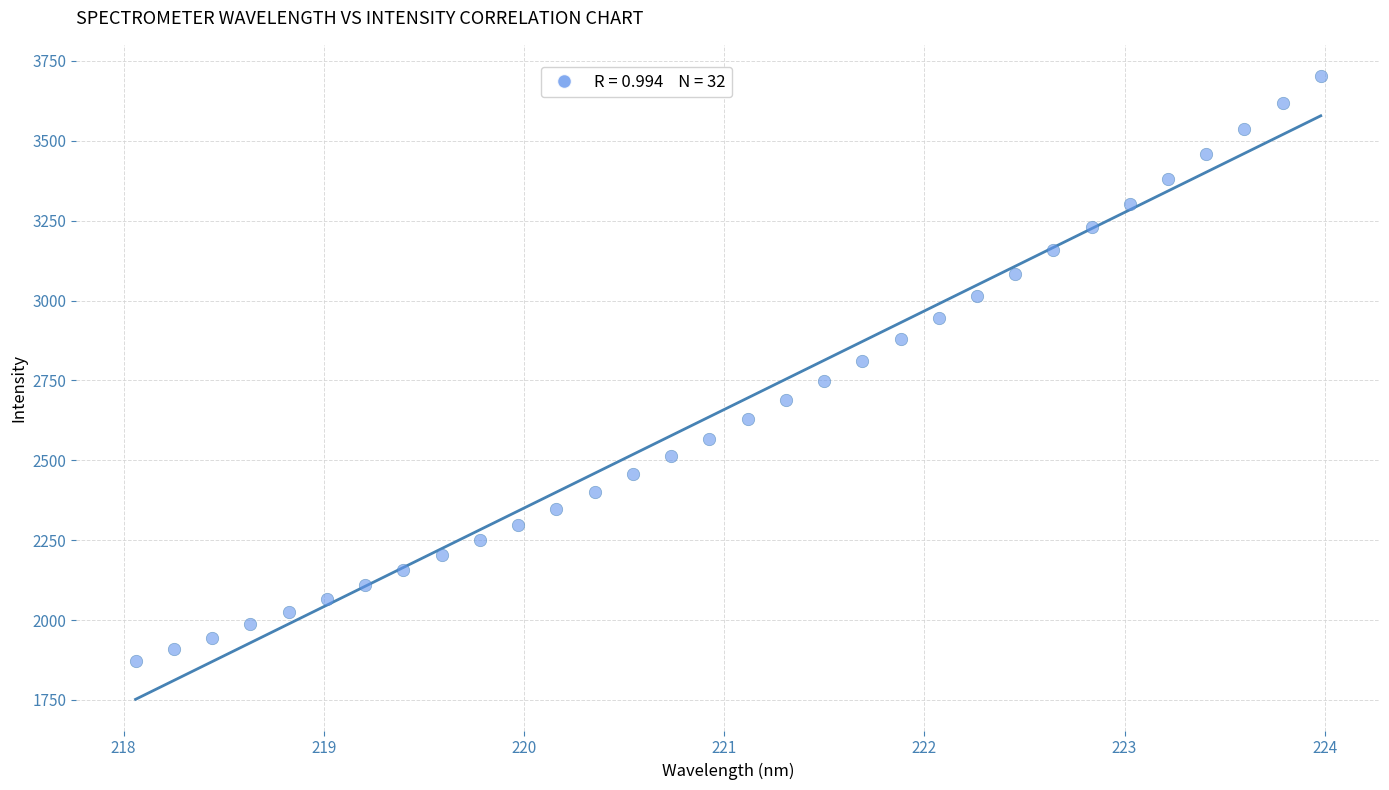

What is the range of Y values (max minus min)?

1831.0